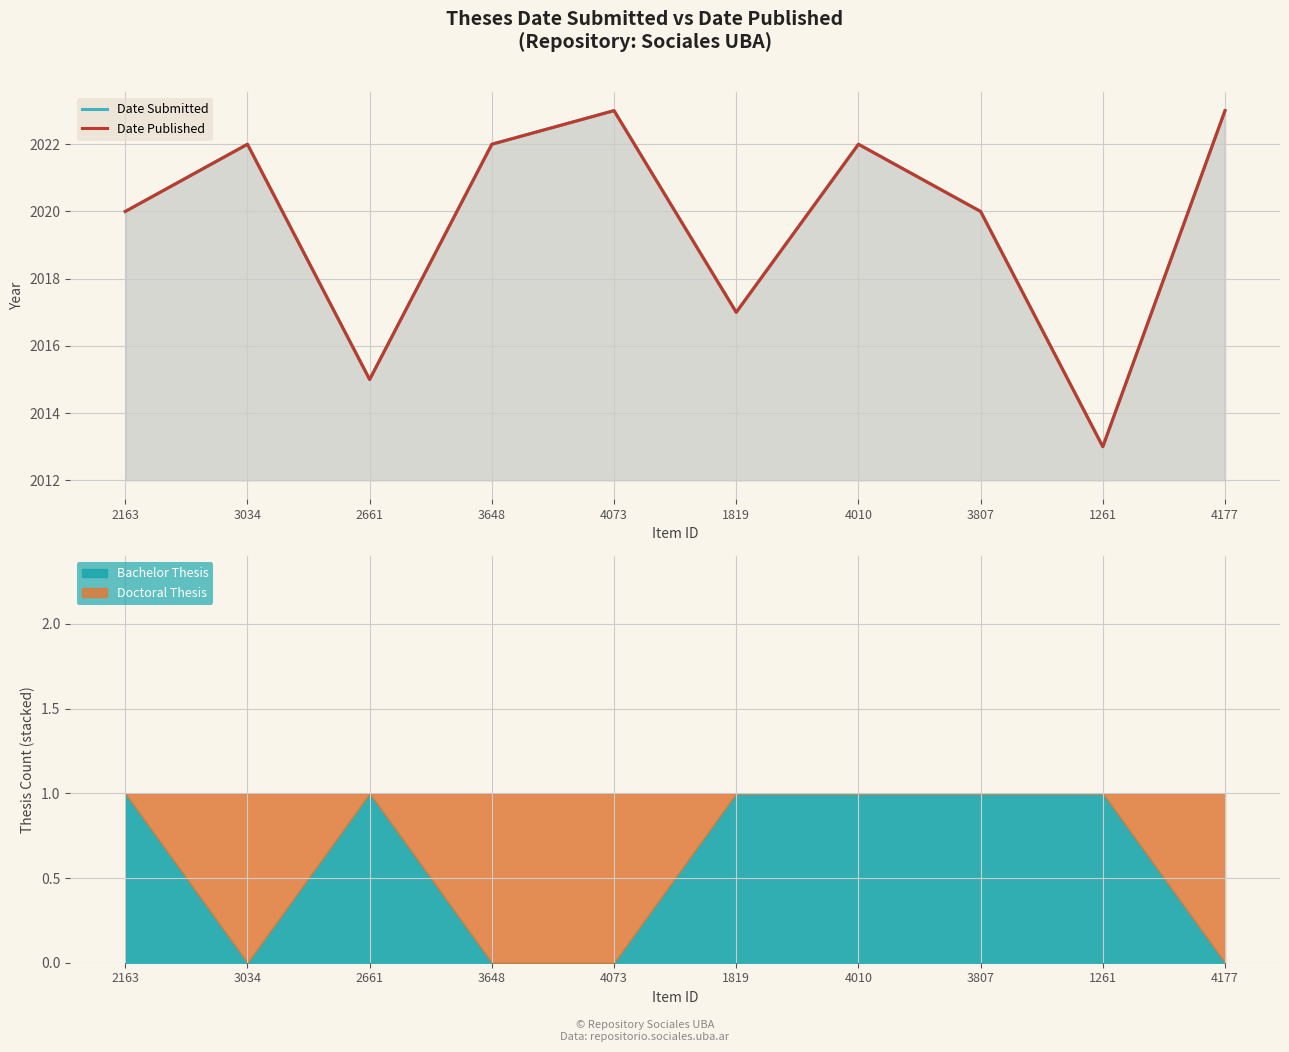

The value of Date Submitted at 4073 is 2023. True or false?

True